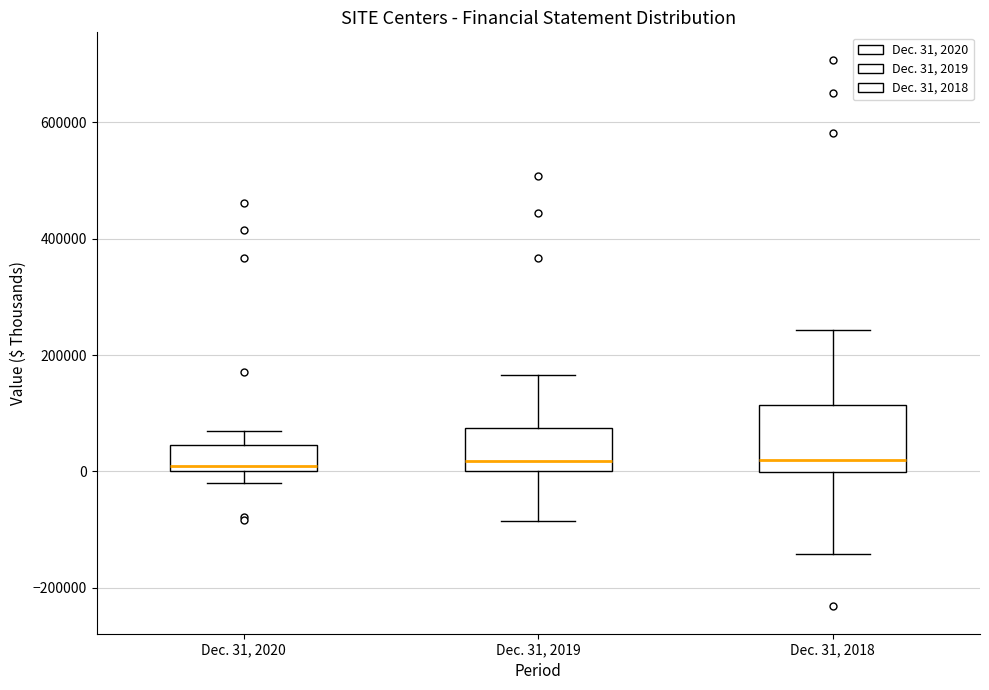

Reading left to right, transcribe this box plot: for each box, give where its median line is, the range the box spans, and where its two whiskers end, as read against the y-axis. The values are not printed on the chart, so give them approximately, as read against the axis.

Dec. 31, 2020: median 0 (just above the box's lower edge), box 0 to 40000, whiskers -20000 to 60000
Dec. 31, 2019: median 20000, box 0 to 80000, whiskers -80000 to 160000
Dec. 31, 2018: median 20000, box 0 to 120000, whiskers -140000 to 240000